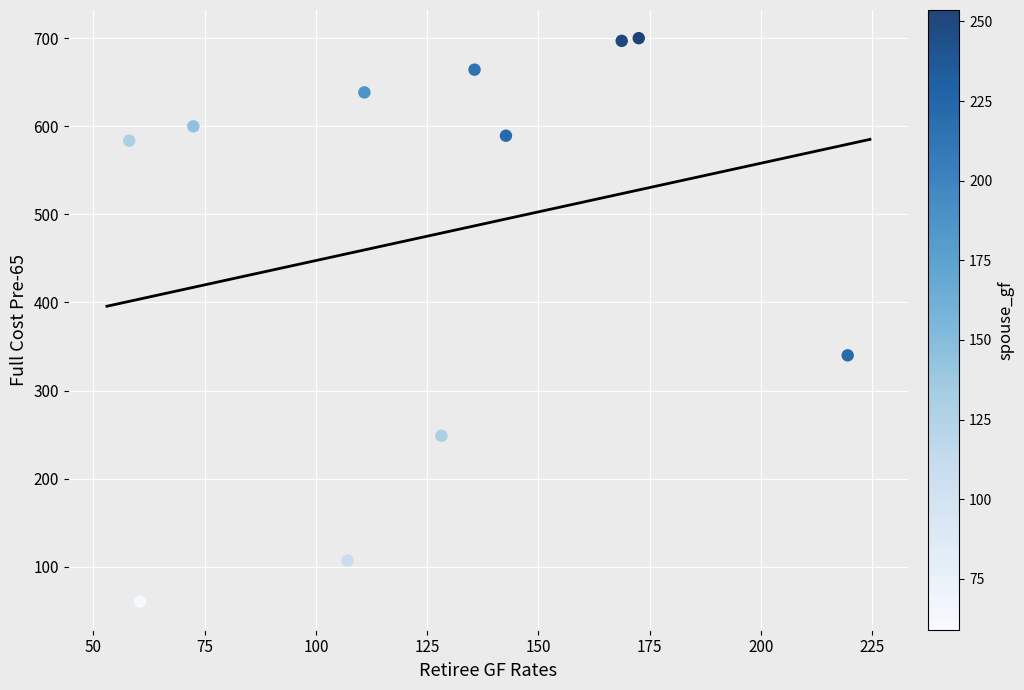

What is the average X value?

125.1